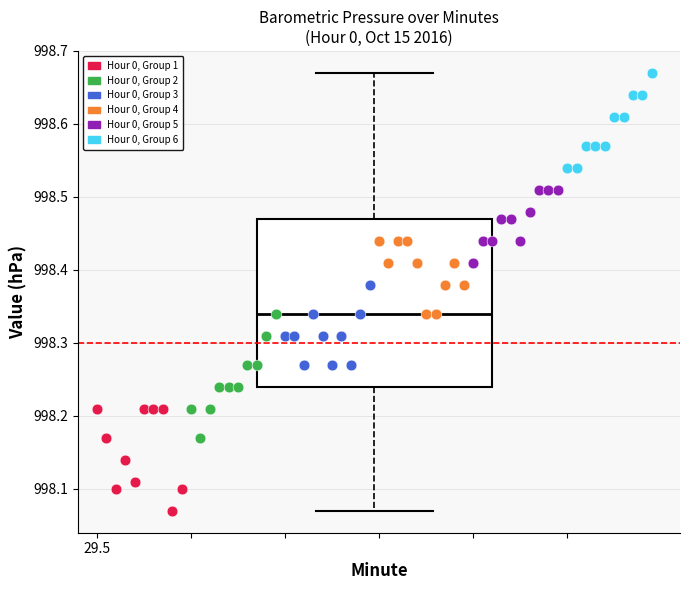

Which series reaches the maximum Y coordinate?

Hour 0, Group 6